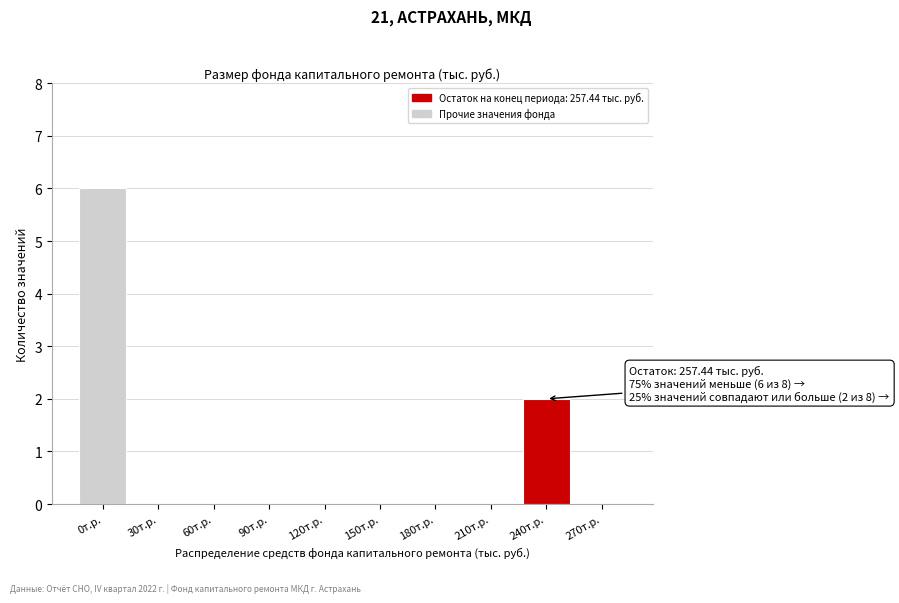

Reading left to right, what are all the values shown in this chart?

0т.р.=6	30т.р.=0	60т.р.=0	90т.р.=0	120т.р.=0	150т.р.=0	180т.р.=0	210т.р.=0	240т.р.=2	270т.р.=0